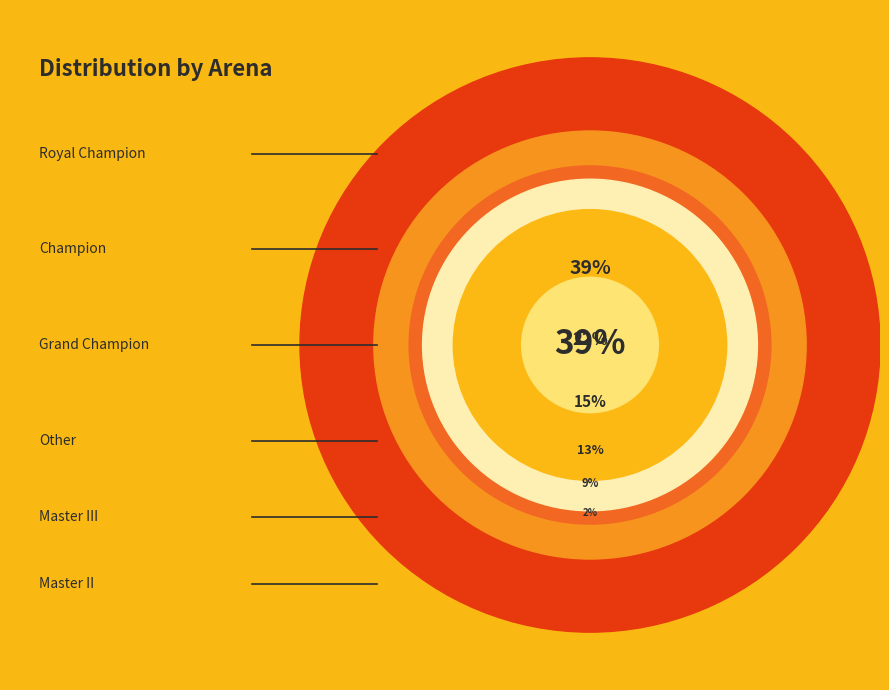

Do Royal Champion and Other together represent more than half of the pie?

Yes